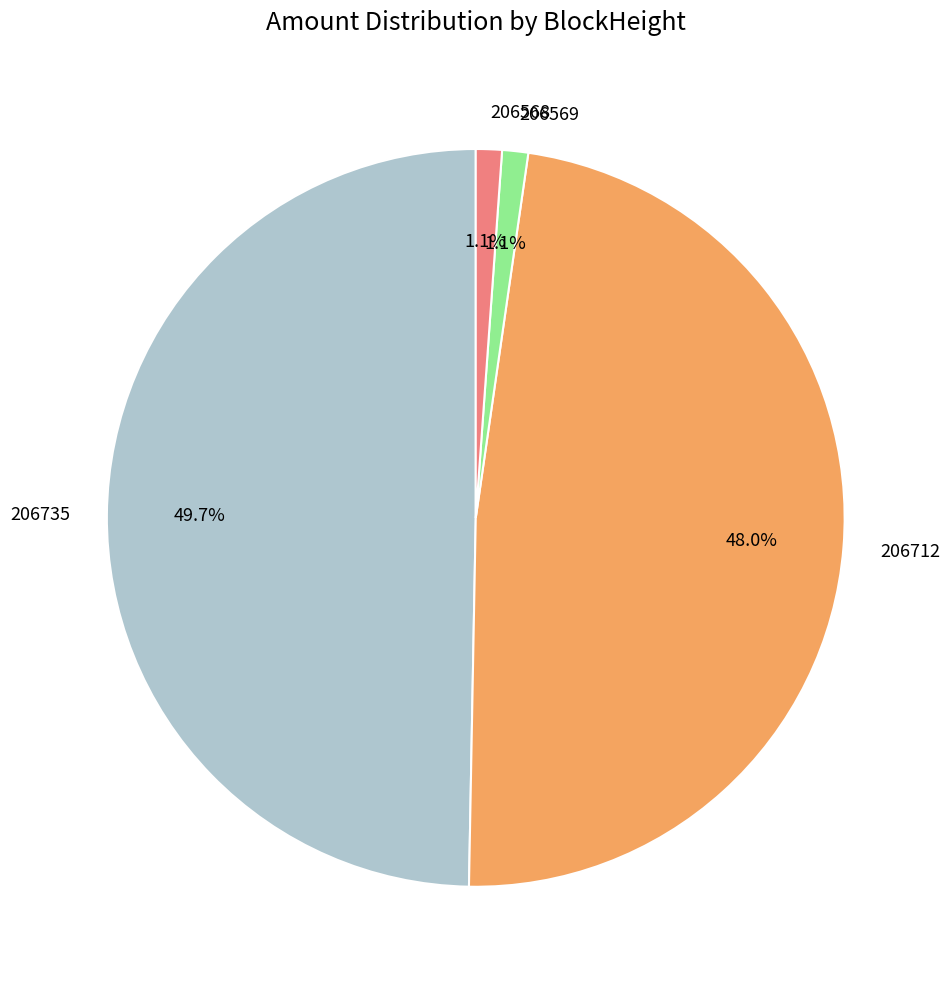

To the nearest percent, what percentage of the pie is 206712?

48%